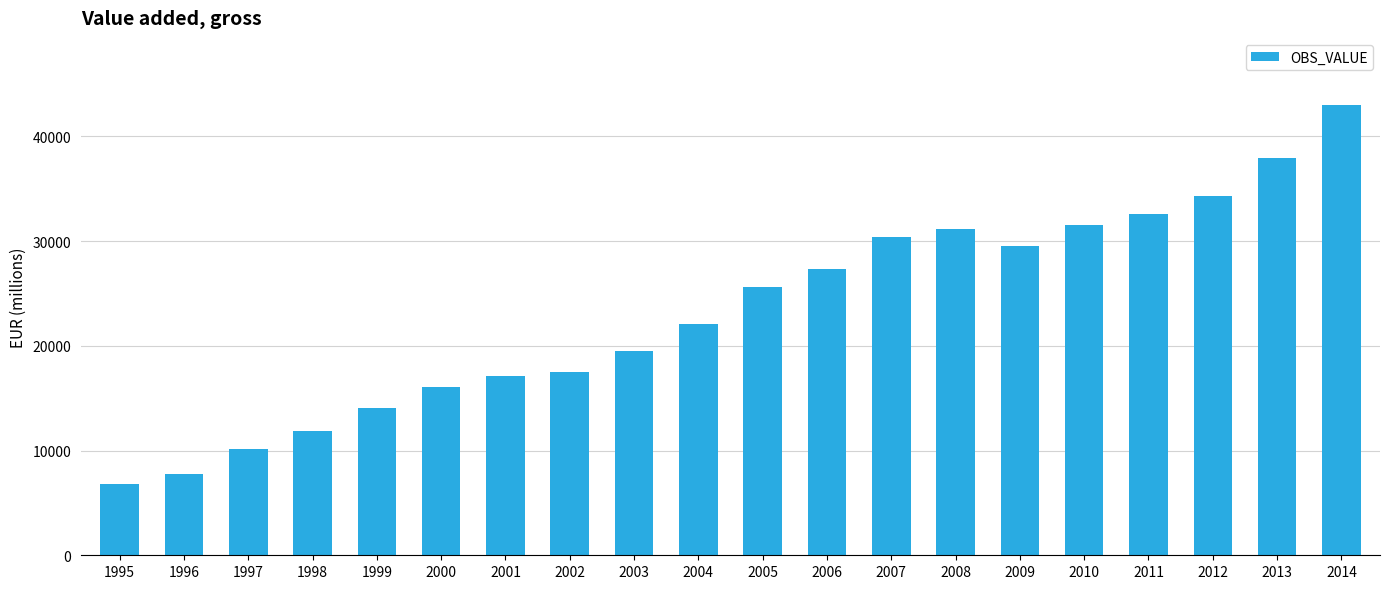

What is the sum of the values at 1996 and 1997?

17861.8